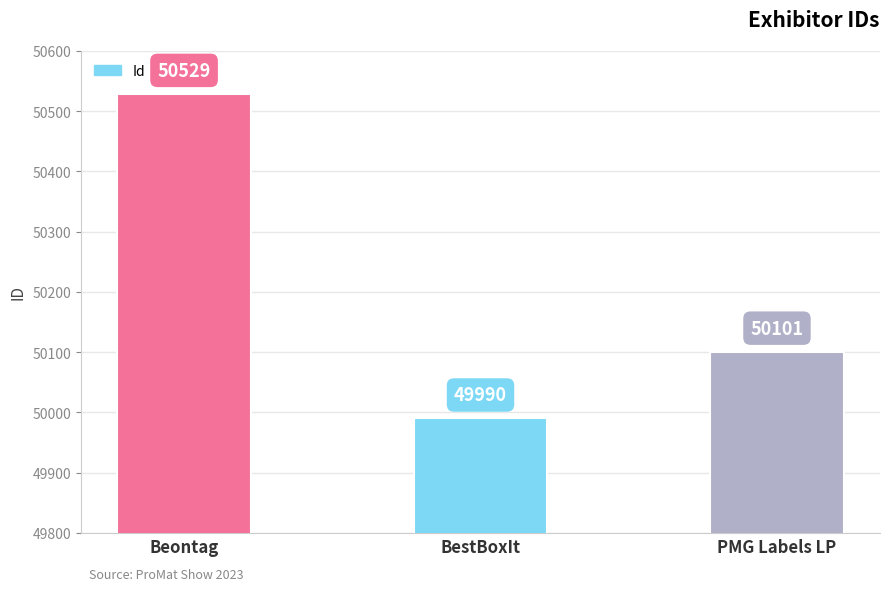

Where does the data first go above 50101?

Beontag